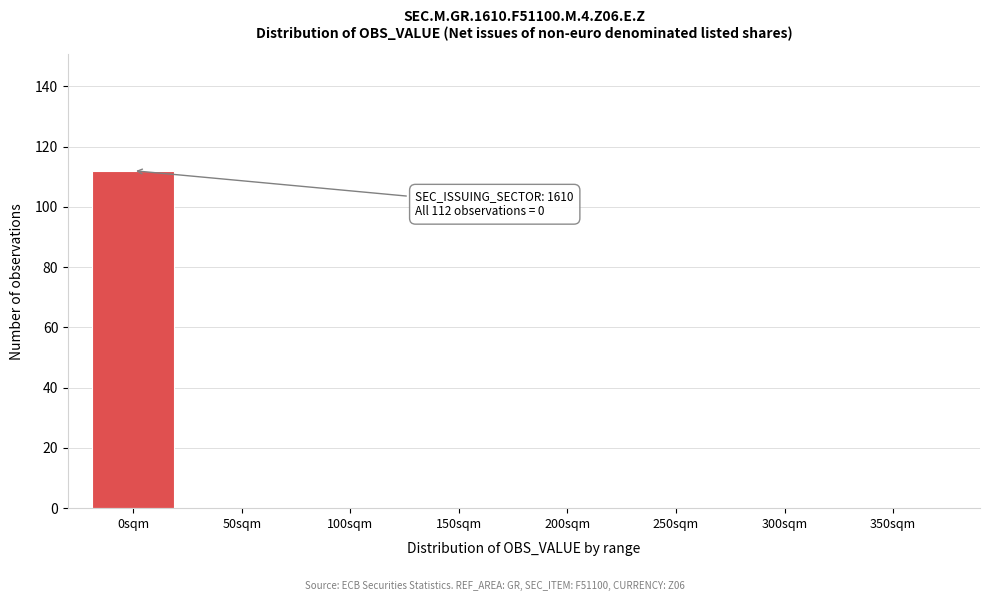

Reading left to right, list all the values displayed in this chart.

0sqm=112	50sqm=0	100sqm=0	150sqm=0	200sqm=0	250sqm=0	300sqm=0	350sqm=0